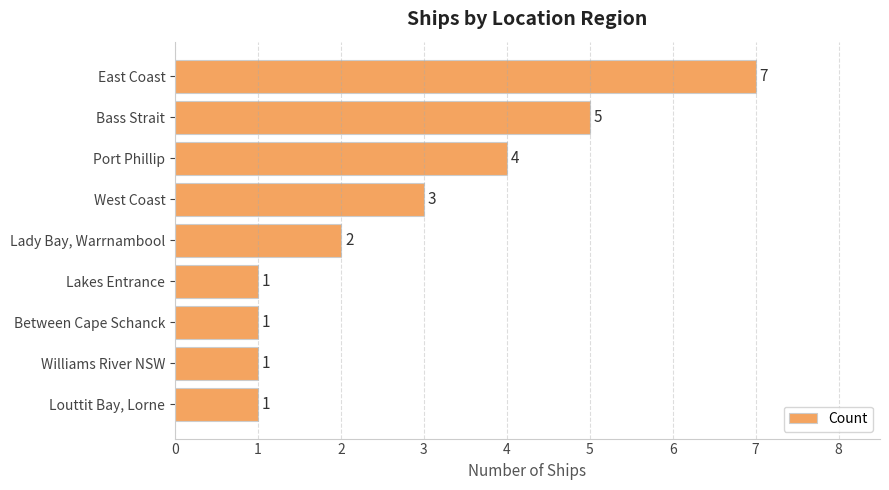

Is it true that the value at Louttit Bay, Lorne is 0?

False